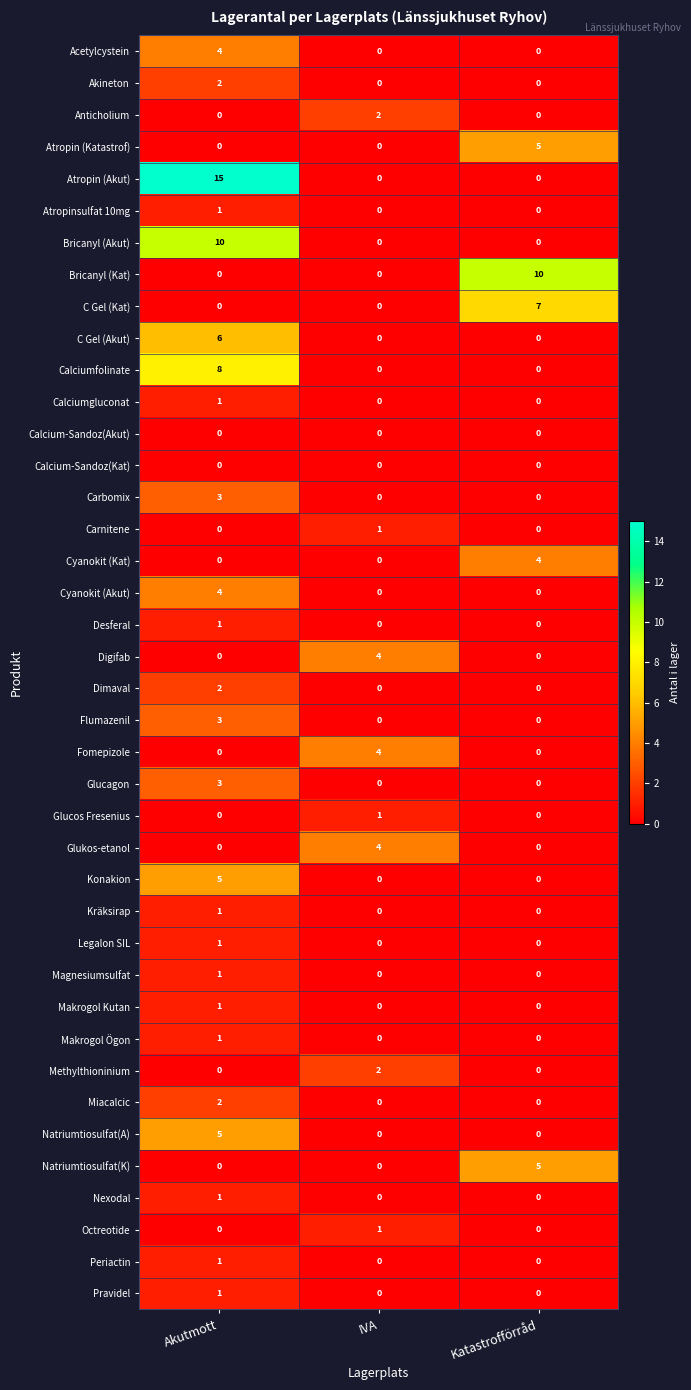

The value of Bricanyl (Akut) at Katastrofförråd is 0. True or false?

True